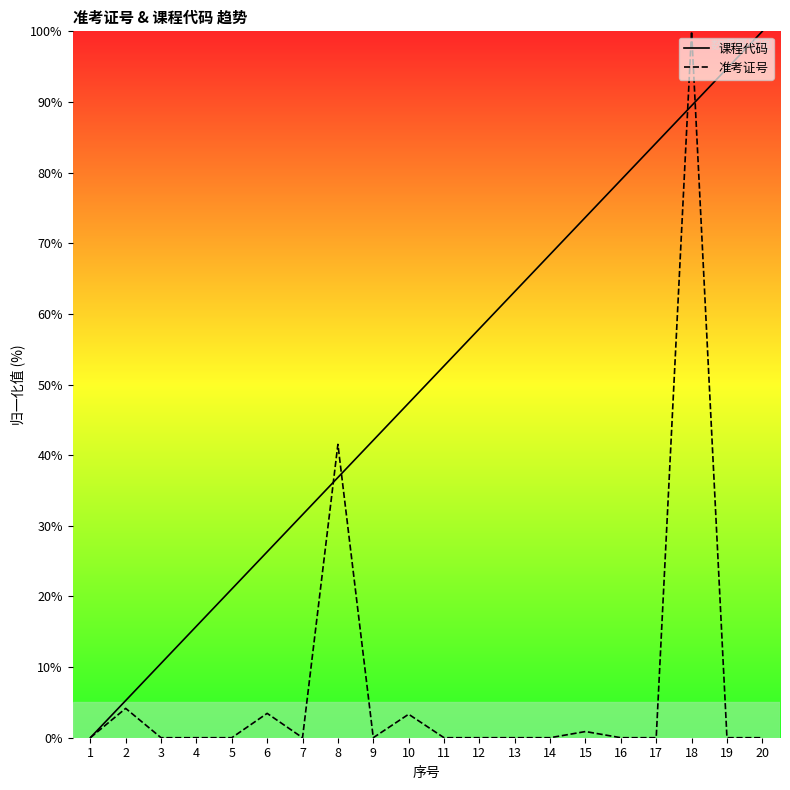

At which label does 准考证号 reach its peak?

18